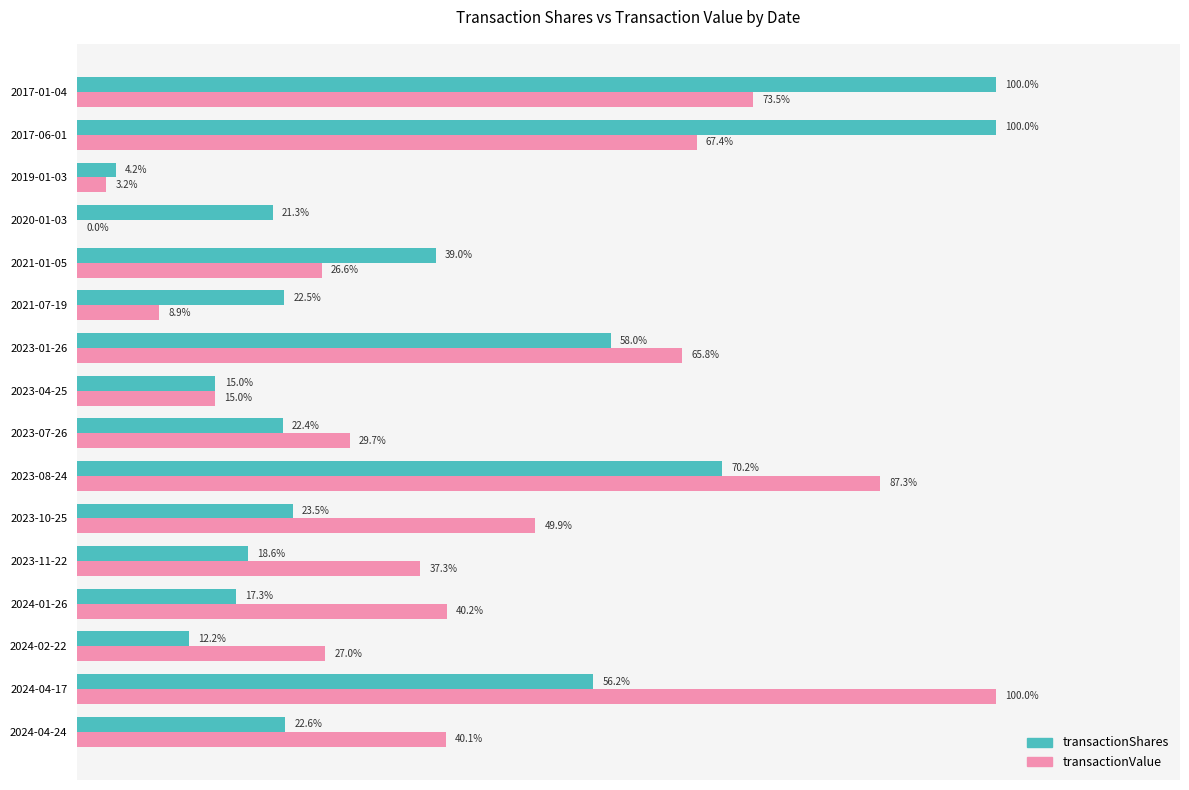

Which category has the highest value in the transactionValue series?

2024-04-17